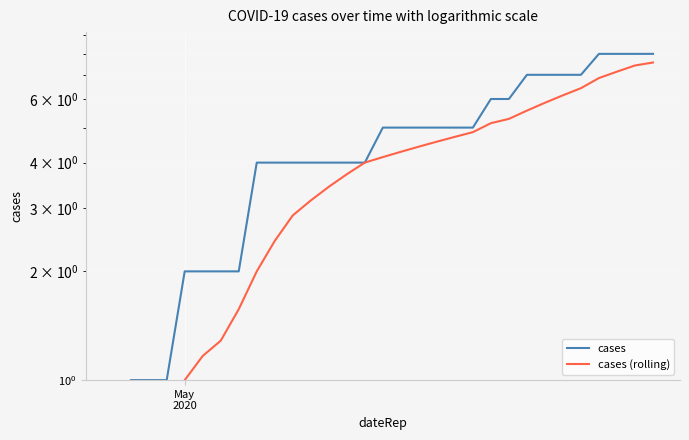

What is the difference between the maximum and minimum values in the cases series?

7.5